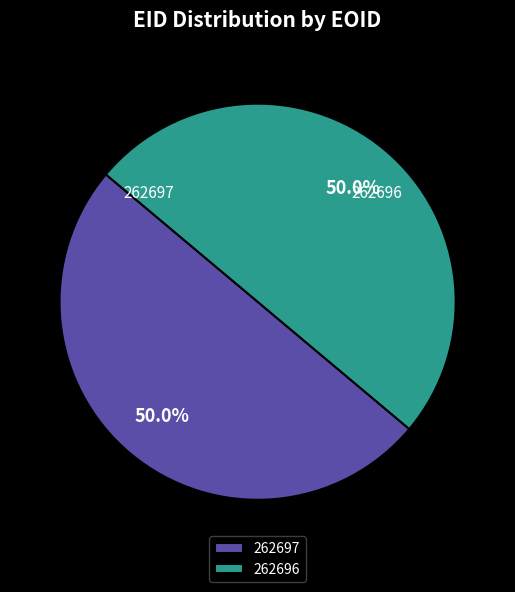

How many slices are in this pie chart?

2